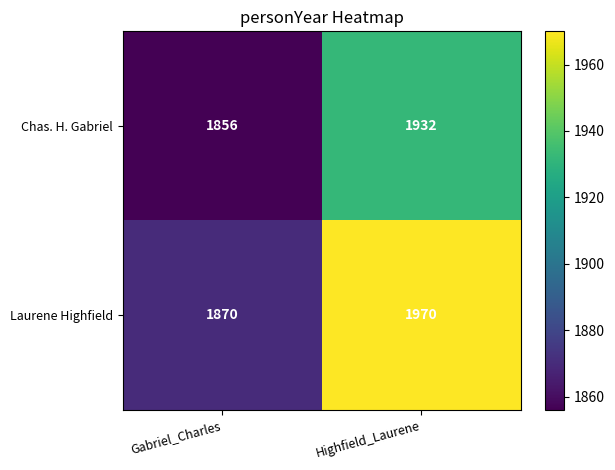

Is it true that Chas. H. Gabriel equals 852 at Highfield_Laurene?

False